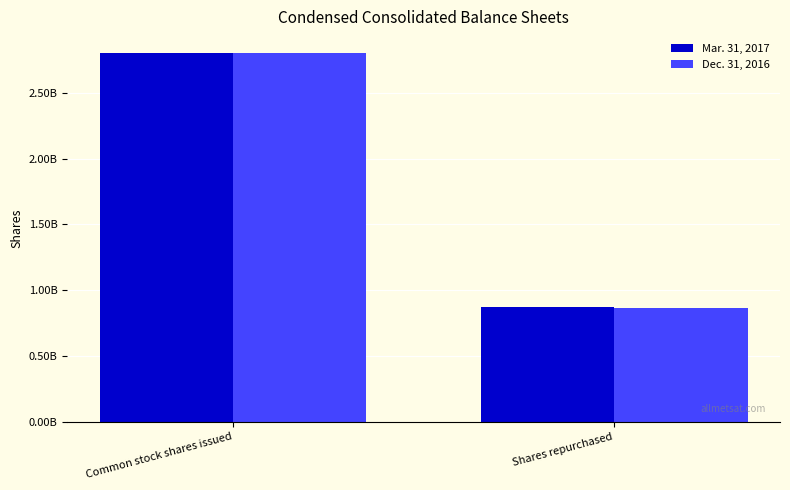

What are all the series names shown in the legend?

Mar. 31, 2017, Dec. 31, 2016